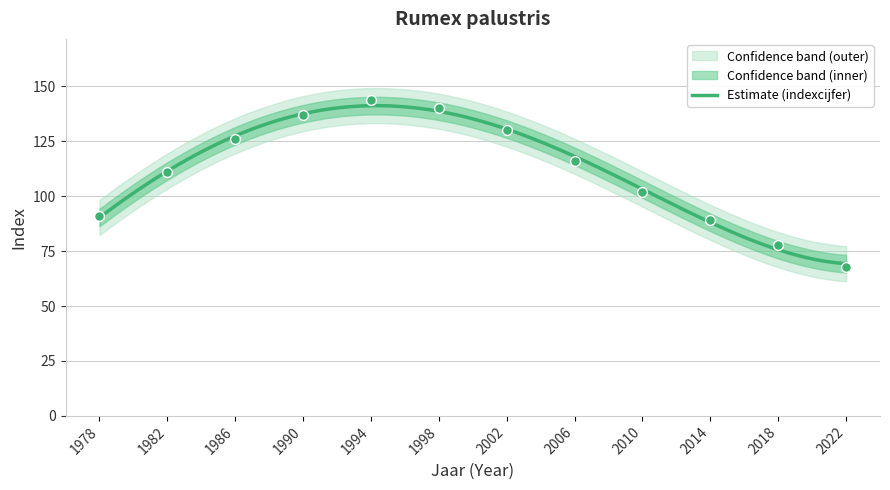

Approximately how many times larger is the value at 2018 compared to 1998?

0.6